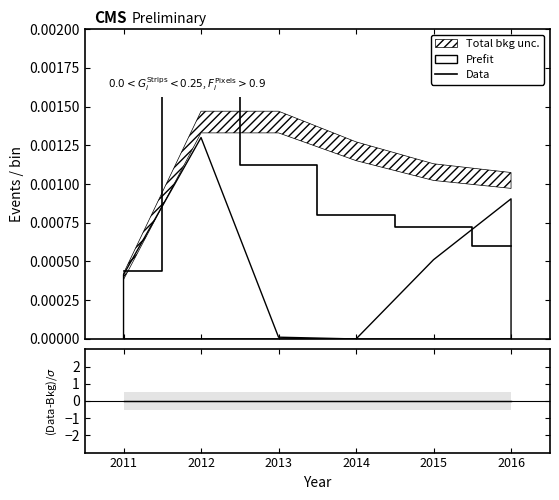

Is it true that the value at 2014 is 0.0?

False